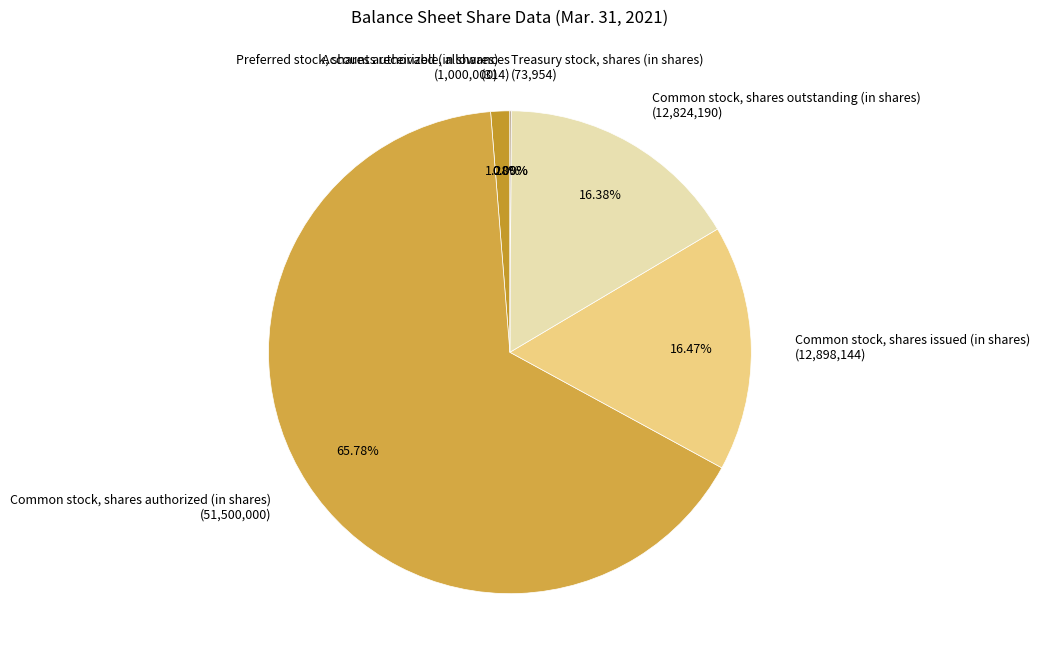

To the nearest percent, what is the difference between the Common stock, shares outstanding (in shares) and Common stock, shares authorized (in shares) slice percentages?

49%